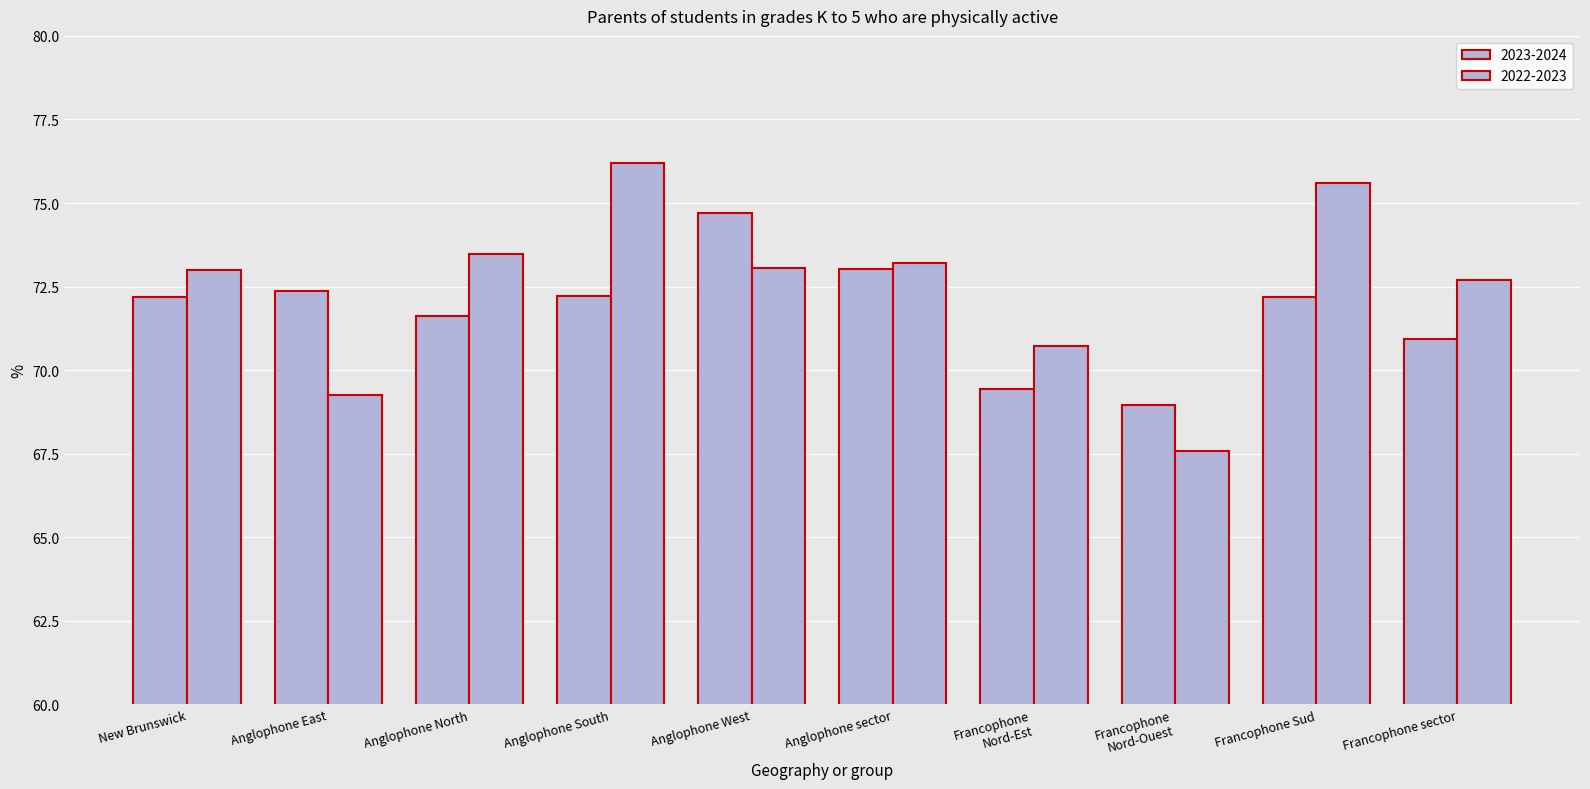

What is the maximum value for 2022-2023?

76.2